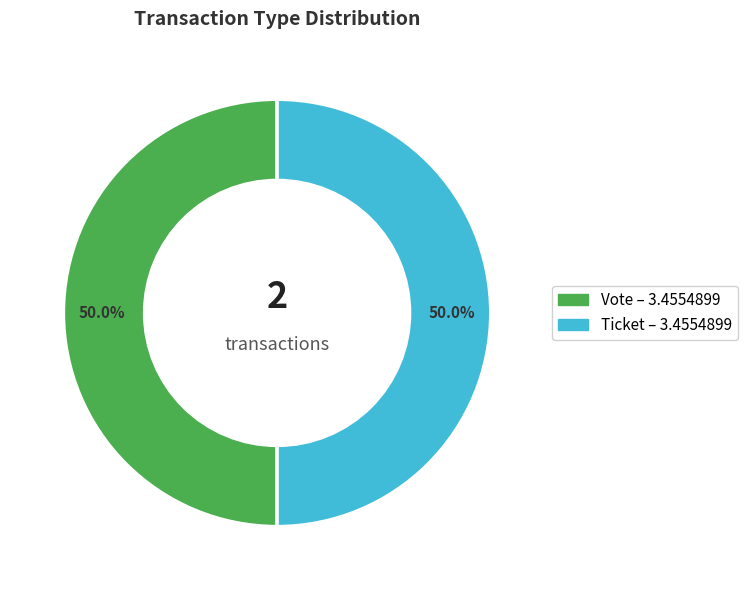

Count the number of slices in the pie.

2